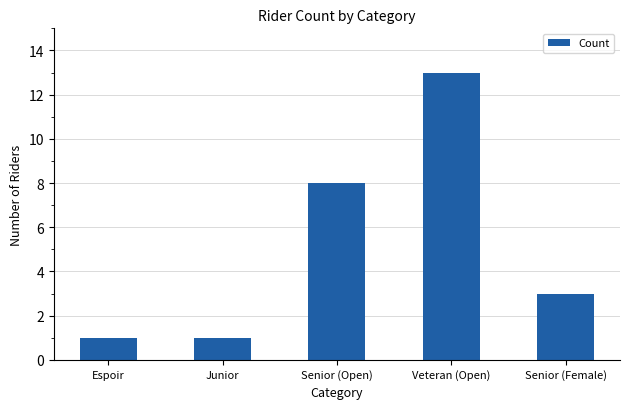

What position from the right is Senior (Open)?

3